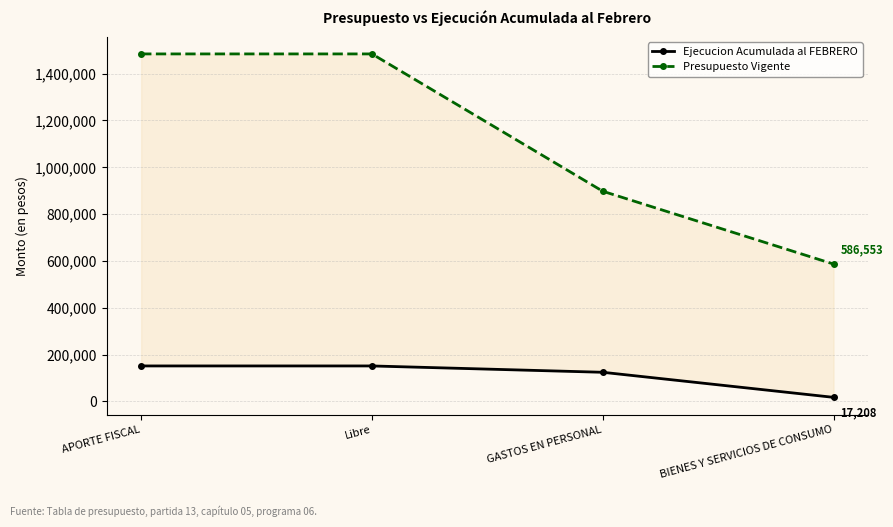

Is the value of Ejecucion Acumulada al FEBRERO at APORTE FISCAL greater than the value of Presupuesto Vigente at Libre?

No